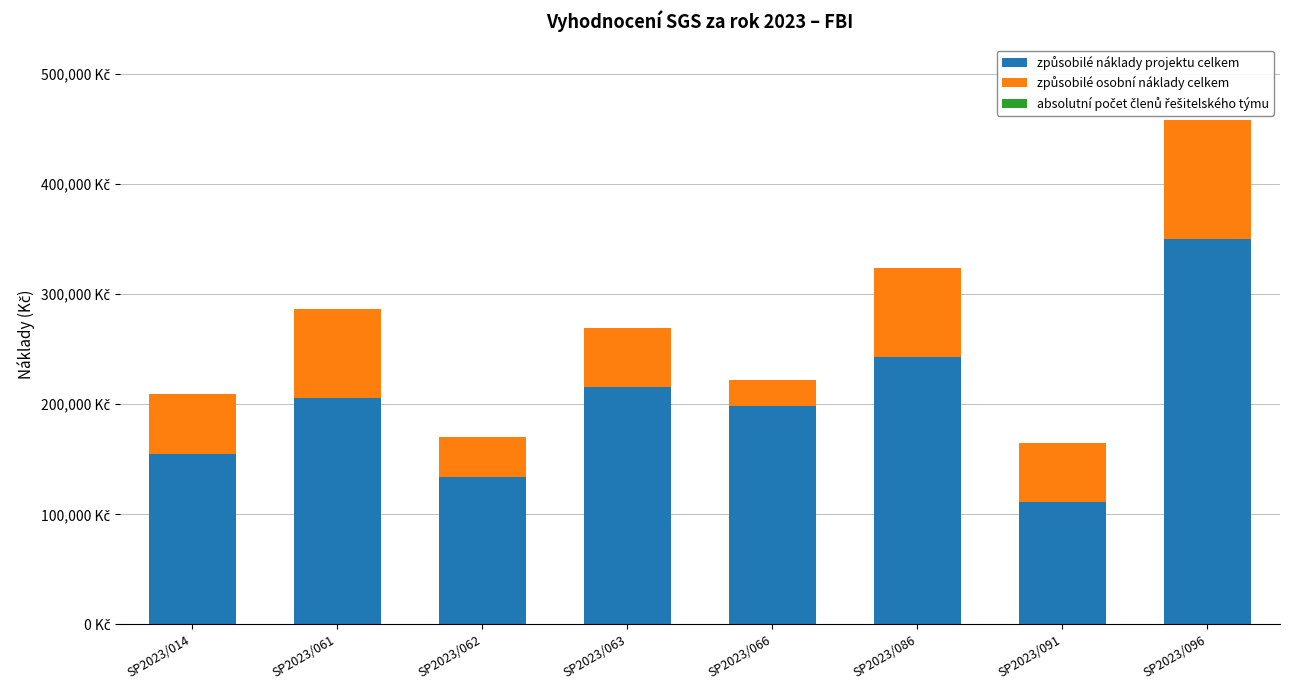

What are all the series names shown in the legend?

způsobilé náklady projektu celkem, způsobilé osobní náklady celkem, absolutní počet členů řešitelského týmu